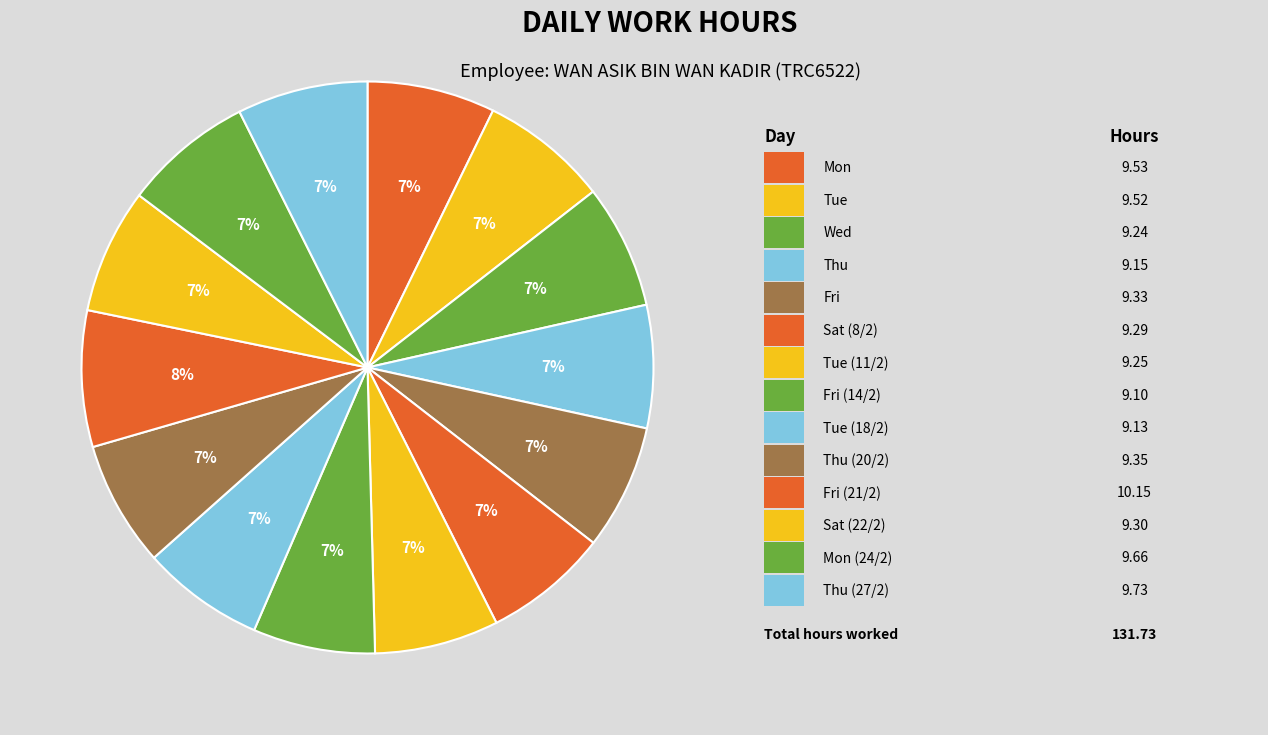

Rank the categories by value from lowest to highest.

Fri (14/2), Tue (18/2), Thu, Wed, Tue (11/2), Sat (8/2), Sat (22/2), Fri, Thu (20/2), Tue, Mon, Mon (24/2), Thu (27/2), Fri (21/2)